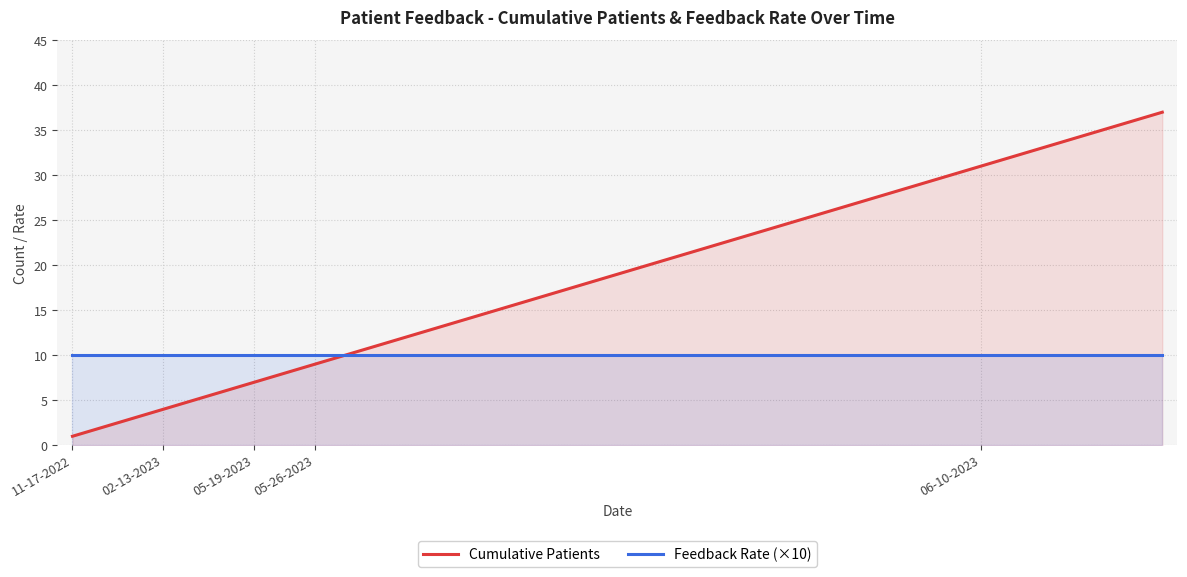

How many series are shown in this chart?

2